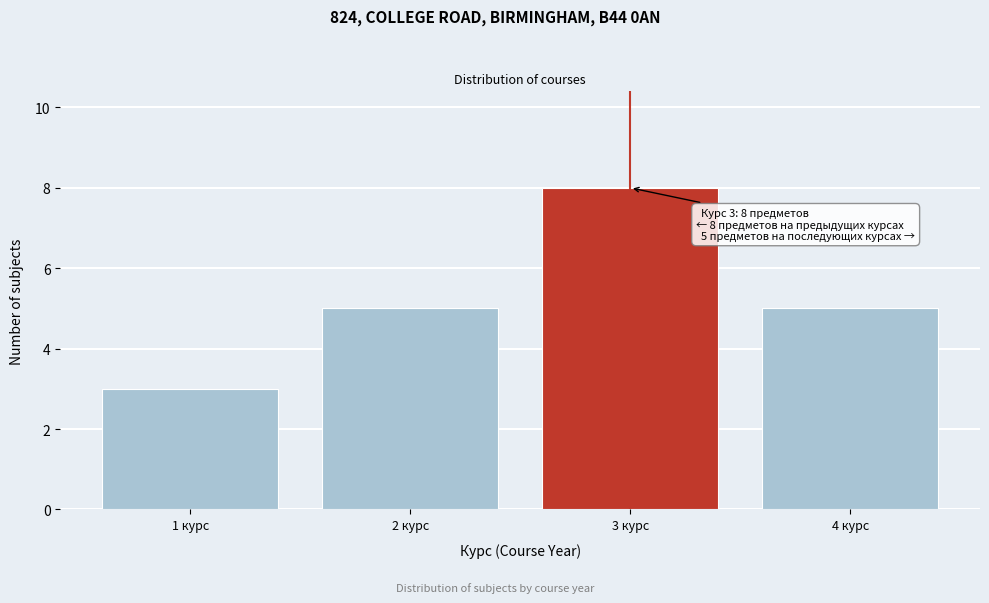

Which range on the x-axis has the tallest bar?

2.5 to 3.5